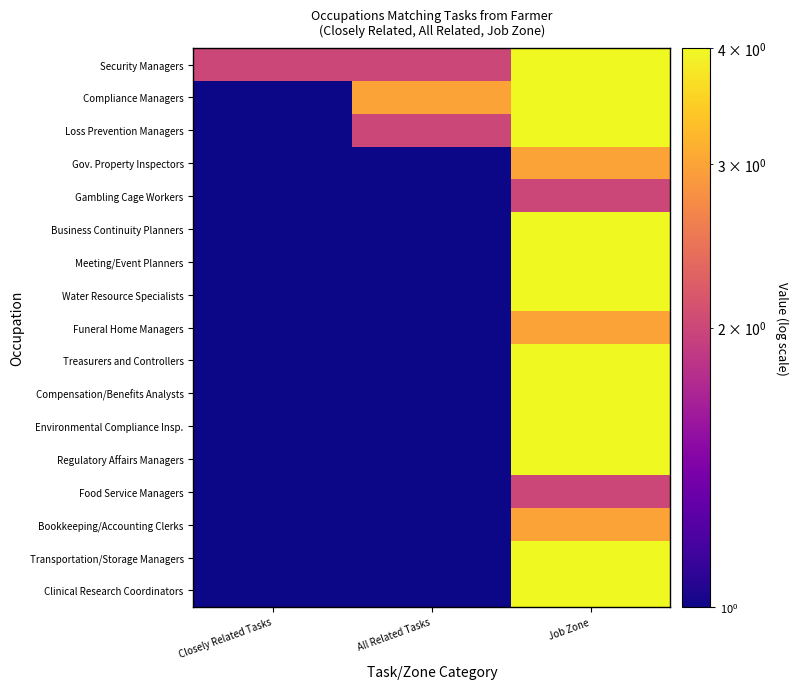

Reading left to right, extract all data points from this chart.

Security Managers: Closely Related Tasks=2	All Related Tasks=2	Job Zone=4
Compliance Managers: Closely Related Tasks=1	All Related Tasks=3	Job Zone=4
Loss Prevention Managers: Closely Related Tasks=1	All Related Tasks=2	Job Zone=4
Gov. Property Inspectors: Closely Related Tasks=1	All Related Tasks=1	Job Zone=3
Gambling Cage Workers: Closely Related Tasks=1	All Related Tasks=1	Job Zone=2
Business Continuity Planners: Closely Related Tasks=1	All Related Tasks=1	Job Zone=4
Meeting/Event Planners: Closely Related Tasks=1	All Related Tasks=1	Job Zone=4
Water Resource Specialists: Closely Related Tasks=1	All Related Tasks=1	Job Zone=4
Funeral Home Managers: Closely Related Tasks=1	All Related Tasks=1	Job Zone=3
Treasurers and Controllers: Closely Related Tasks=1	All Related Tasks=1	Job Zone=4
Compensation/Benefits Analysts: Closely Related Tasks=1	All Related Tasks=1	Job Zone=4
Environmental Compliance Insp.: Closely Related Tasks=1	All Related Tasks=1	Job Zone=4
Regulatory Affairs Managers: Closely Related Tasks=1	All Related Tasks=1	Job Zone=4
Food Service Managers: Closely Related Tasks=1	All Related Tasks=1	Job Zone=2
Bookkeeping/Accounting Clerks: Closely Related Tasks=1	All Related Tasks=1	Job Zone=3
Transportation/Storage Managers: Closely Related Tasks=1	All Related Tasks=1	Job Zone=4
Clinical Research Coordinators: Closely Related Tasks=1	All Related Tasks=1	Job Zone=4